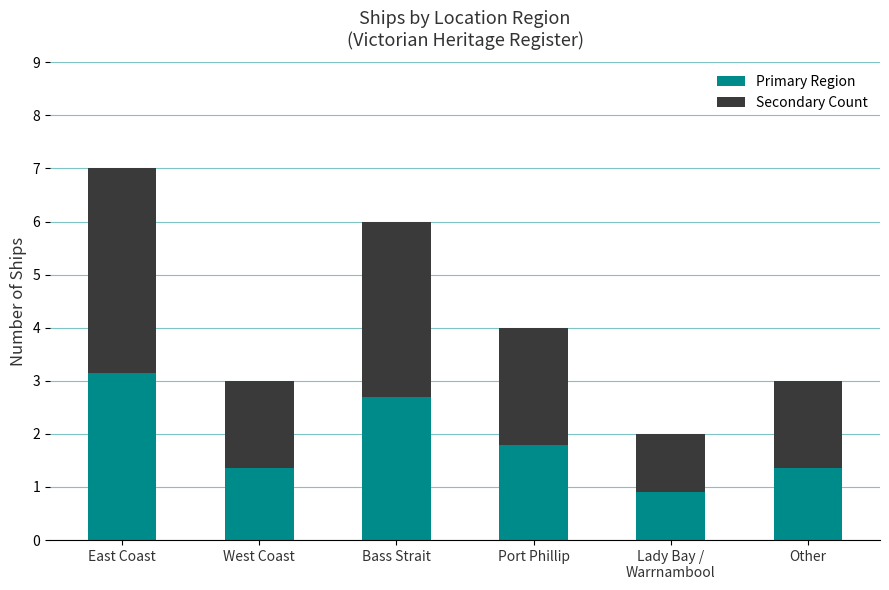

What is the difference between the second highest and minimum values in the Primary Region series?

1.8